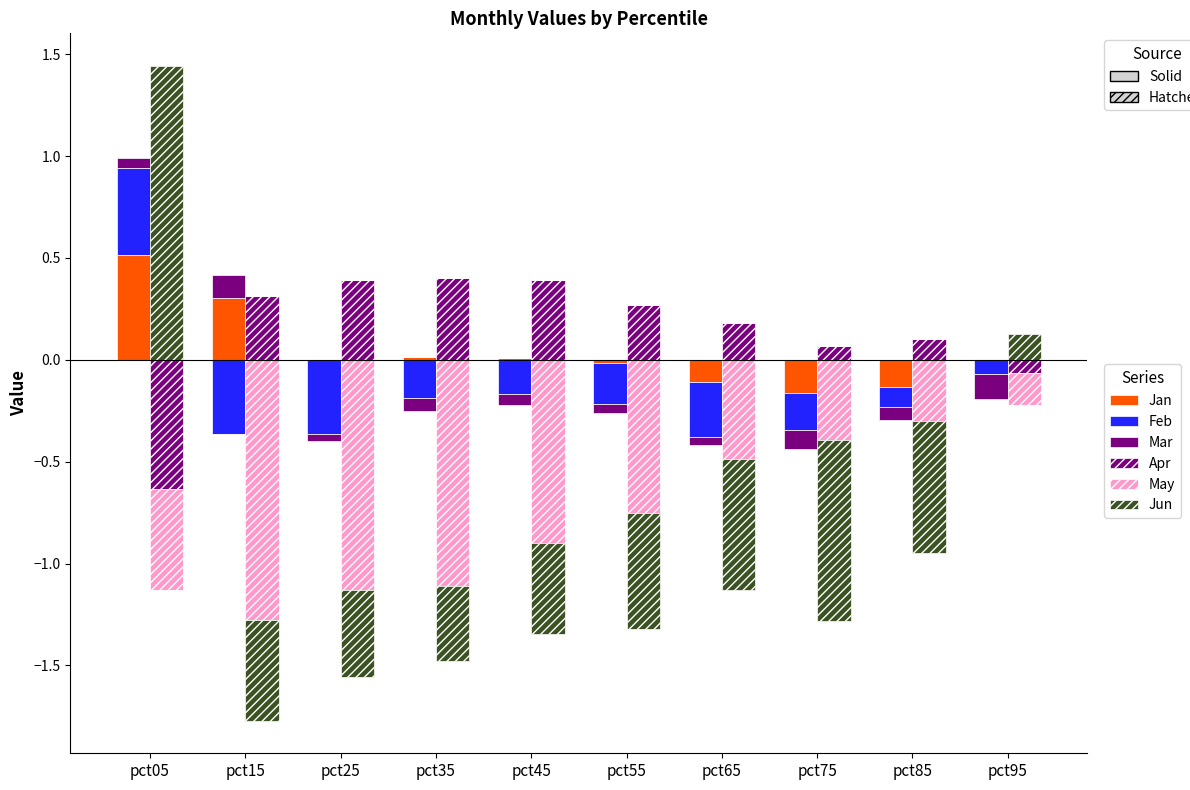

Which series has the largest range (max minus min)?

Jun